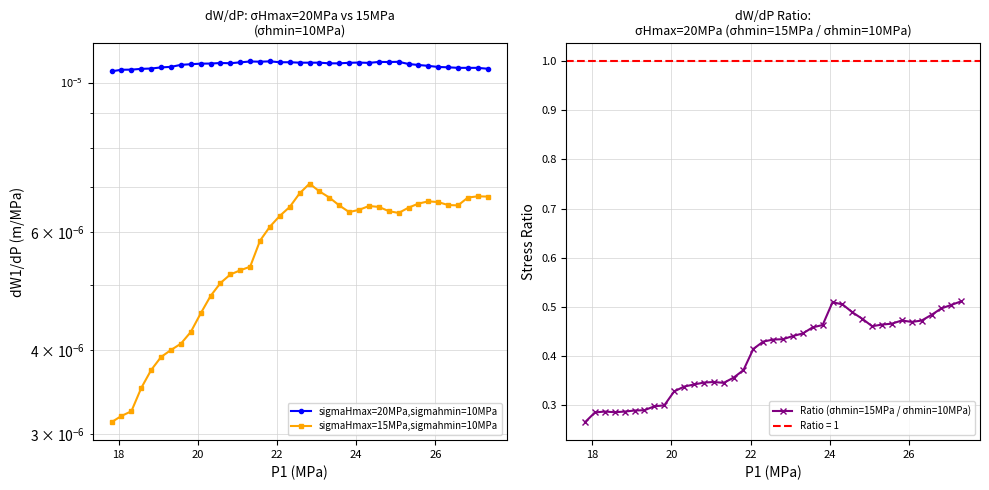

What is the value of the Ratio (σhmin=15MPa / σhmin=10MPa) point at the 19th from the left?

0.3